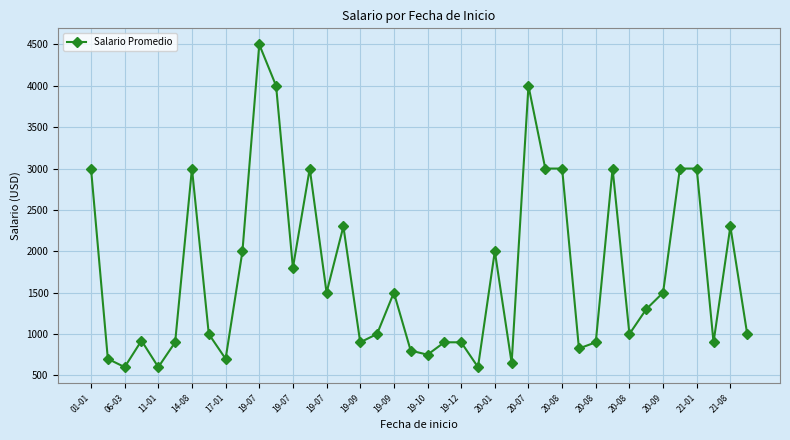

Does the chart have visible grid lines?

Yes